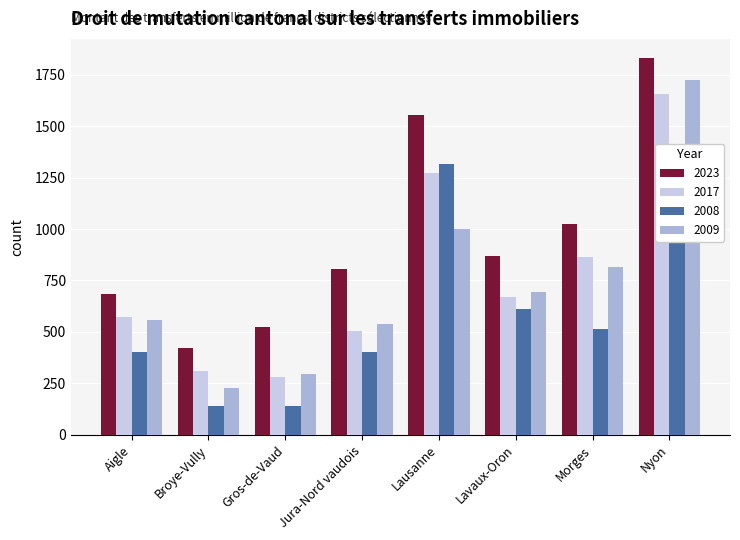

Reading left to right, list all the values displayed in this chart.

2023: Aigle=682.6	Broye-Vully=422.9	Gros-de-Vaud=521.8	Jura-Nord vaudois=807.2	Lausanne=1553.8	Lavaux-Oron=868.7	Morges=1026.5	Nyon=1833.1
2017: Aigle=572.7	Broye-Vully=310.5	Gros-de-Vaud=281.0	Jura-Nord vaudois=505.1	Lausanne=1270.4	Lavaux-Oron=672.0	Morges=864.2	Nyon=1656.1
2008: Aigle=403.7	Broye-Vully=139.9	Gros-de-Vaud=141.9	Jura-Nord vaudois=400.7	Lausanne=1315.8	Lavaux-Oron=612.8	Morges=515.1	Nyon=1330.1
2009: Aigle=559.7	Broye-Vully=228.2	Gros-de-Vaud=297.2	Jura-Nord vaudois=540.1	Lausanne=1002.7	Lavaux-Oron=696.3	Morges=816.6	Nyon=1722.6